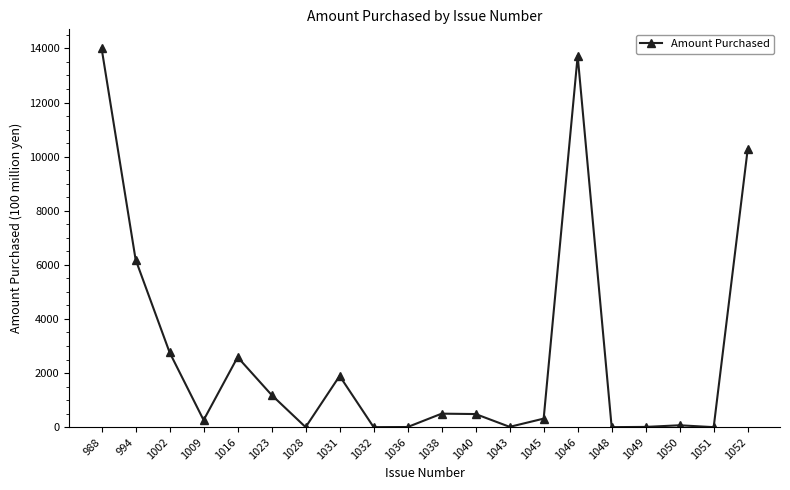

How many categories are shown in the chart?

20